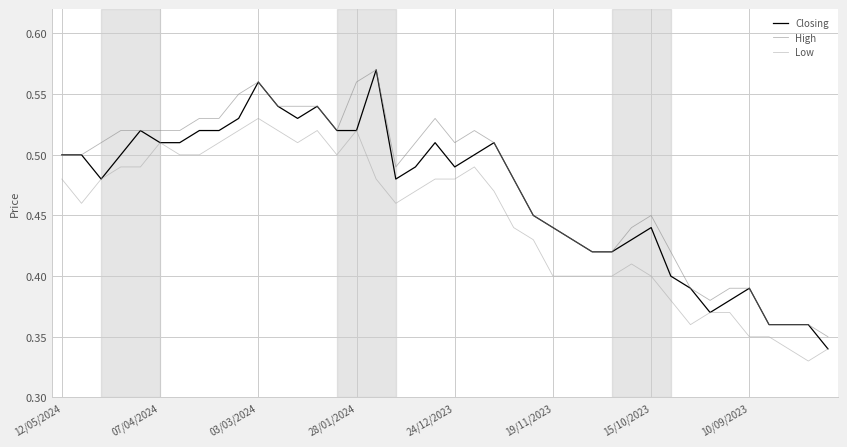

How many series are shown in this chart?

3